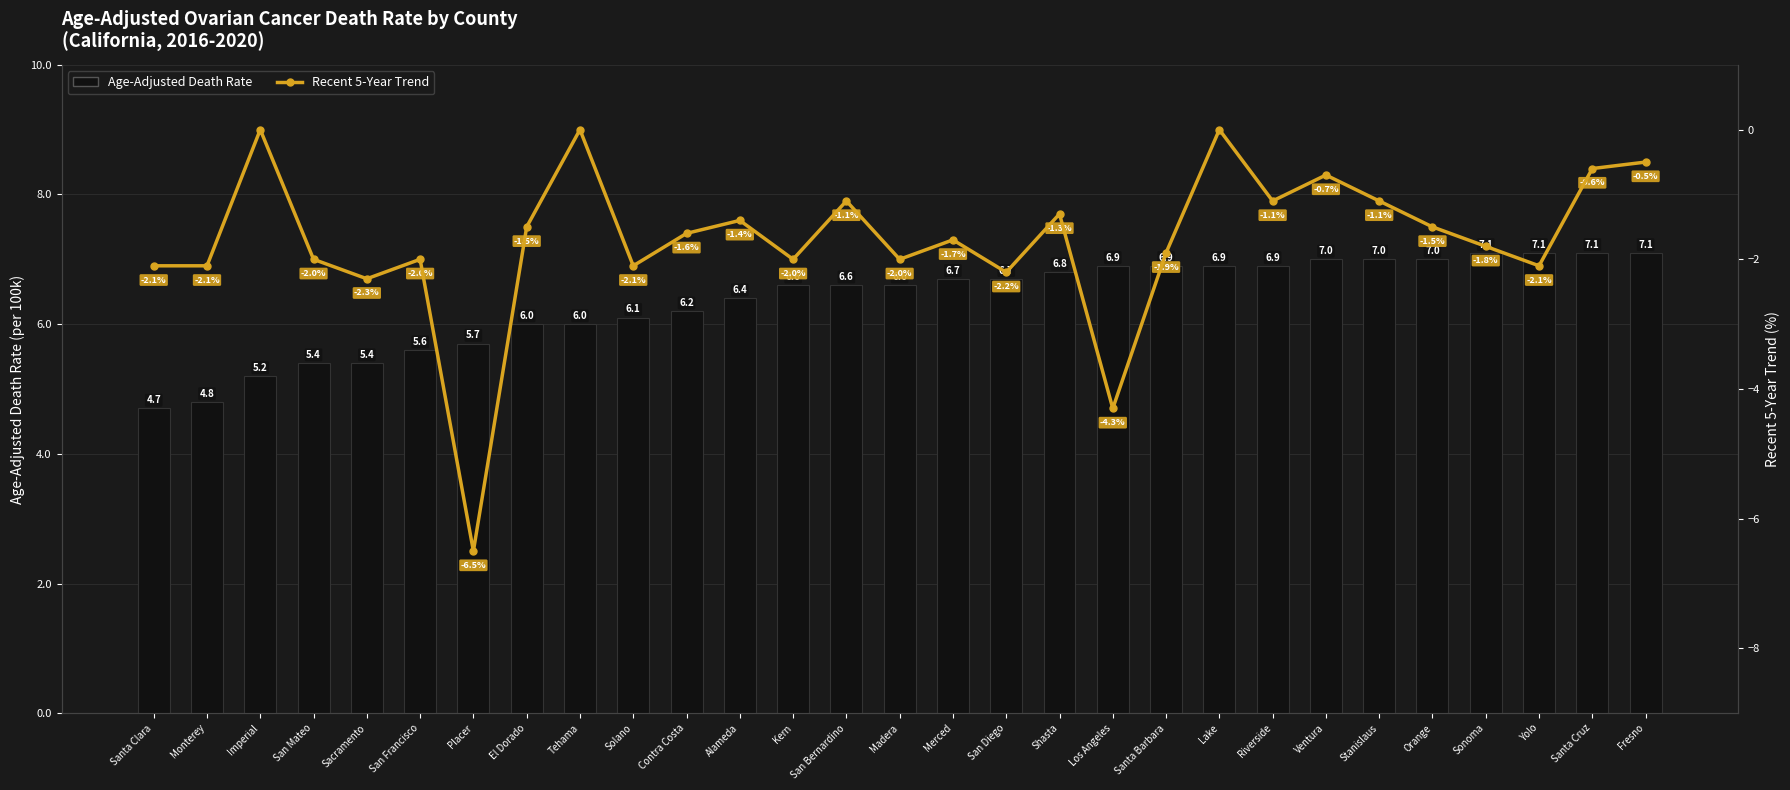

Which series has the widest spread of values?

Recent 5-Year Trend